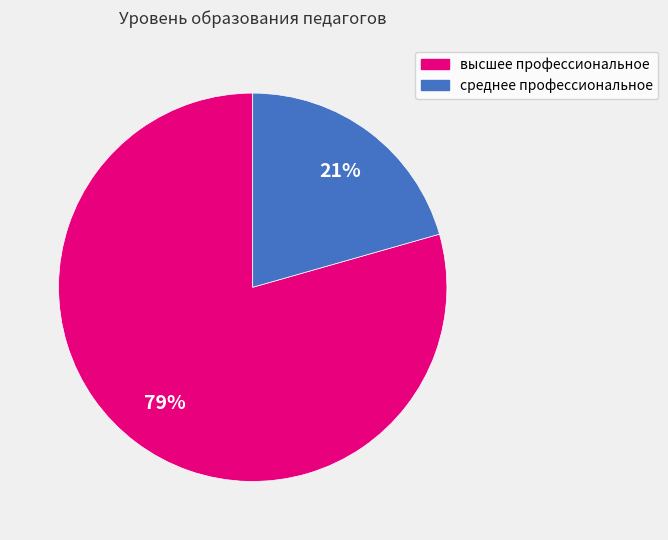

How many slices are in this pie chart?

2